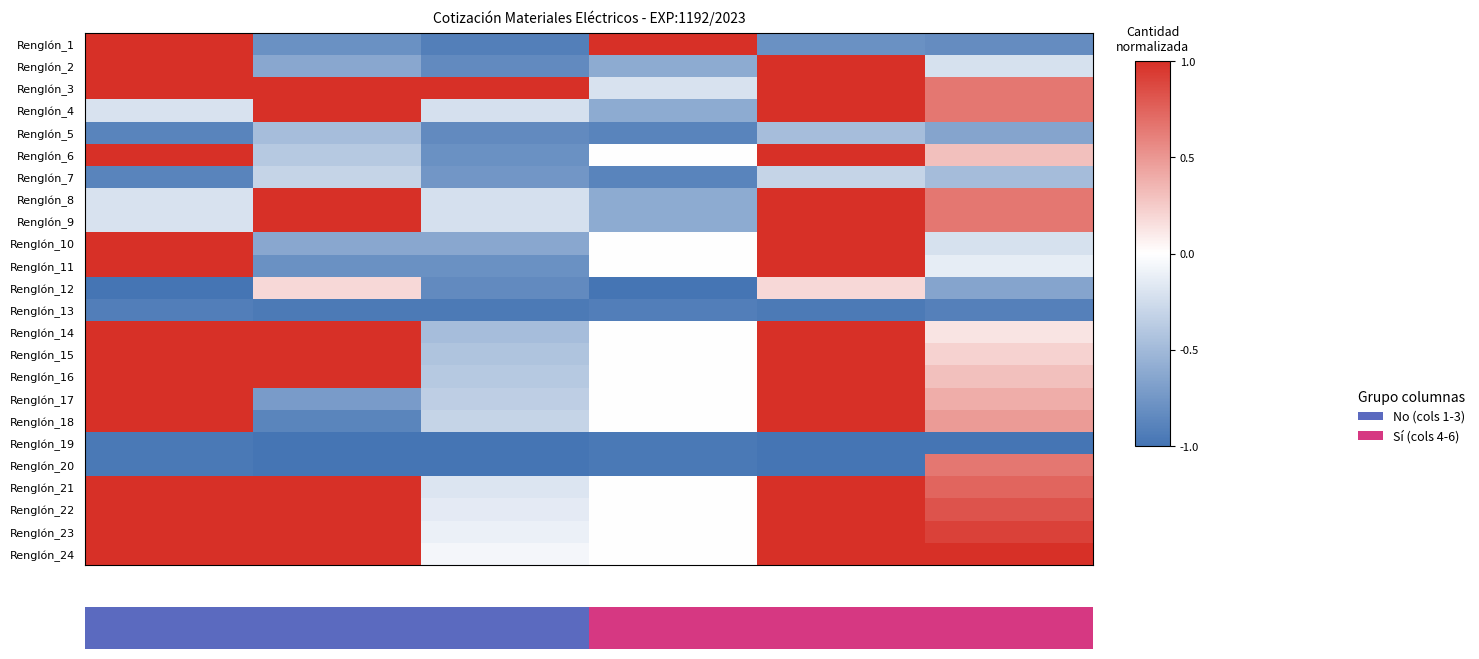

Which category has the highest value across all series?

3